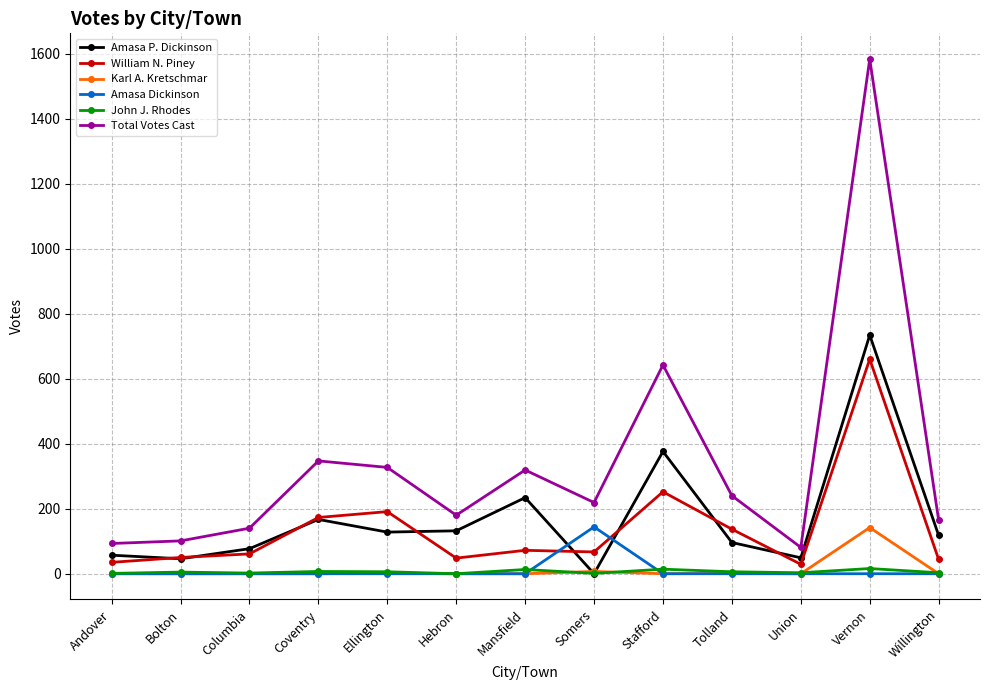

How many series are shown in this chart?

6